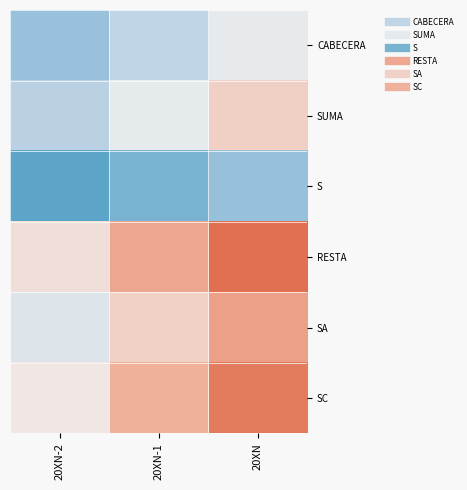

Reading right to left, list all the values displayed in this chart.

CABECERA: 20XN=36.0	20XN-1=31.3	20XN-2=26.6
SUMA: 20XN=41.2	20XN-1=35.8	20XN-2=30.5
S: 20XN=26.6	20XN-1=23.1	20XN-2=19.6
RESTA: 20XN=53.3	20XN-1=46.3	20XN-2=39.4
SA: 20XN=47.1	20XN-1=41.0	20XN-2=34.9
SC: 20XN=51.8	20XN-1=45.0	20XN-2=38.2